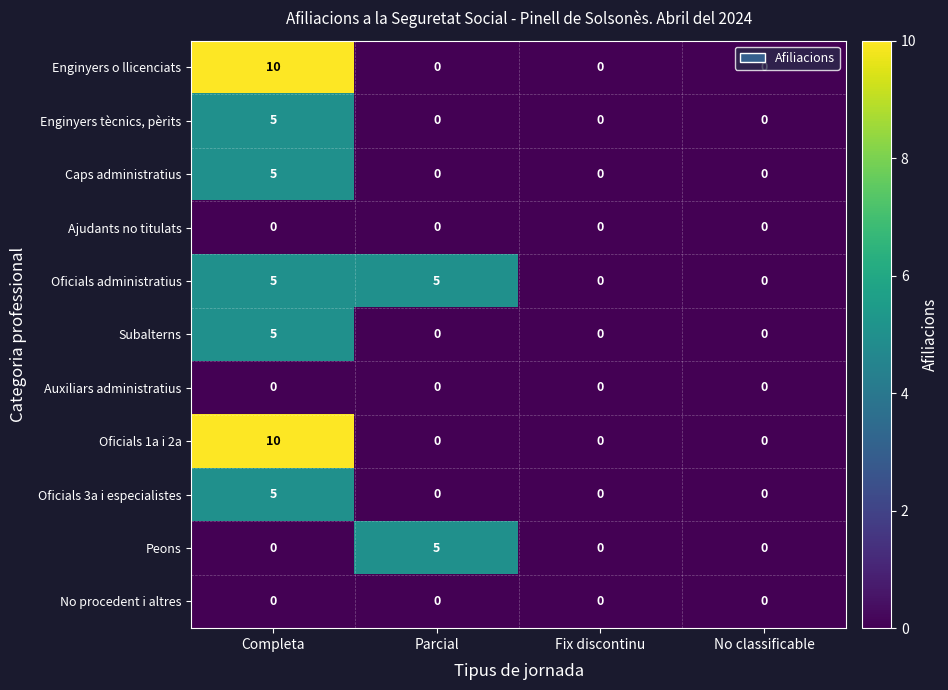

What is the spread (max minus min) of values at Completa?

10